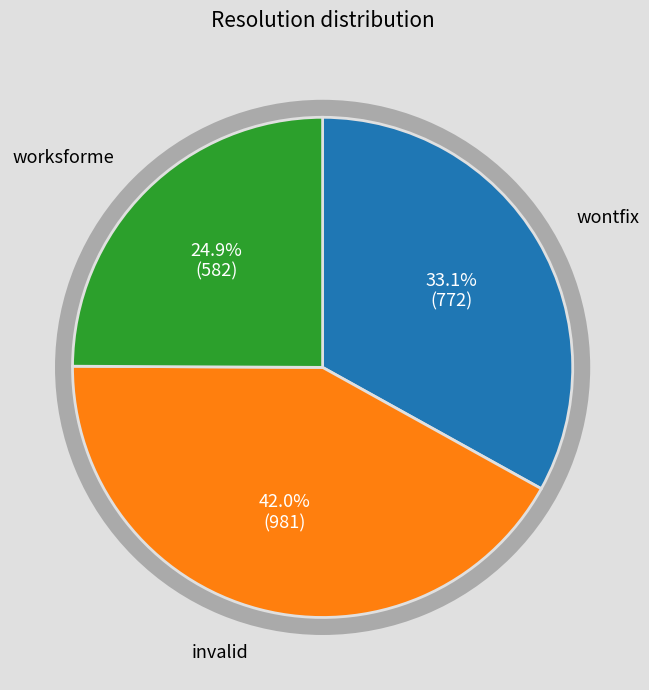

True or false: invalid accounts for 55% of the total.

False